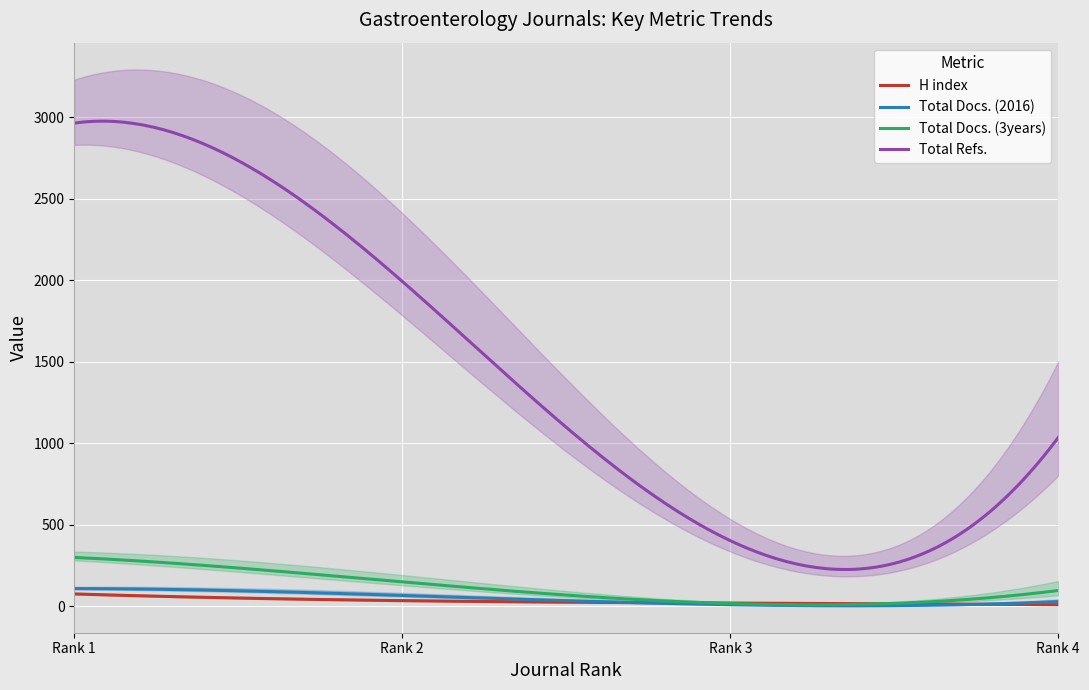

Between Rank 3 and Rank 4, which series saw the biggest shift?

Total Refs.